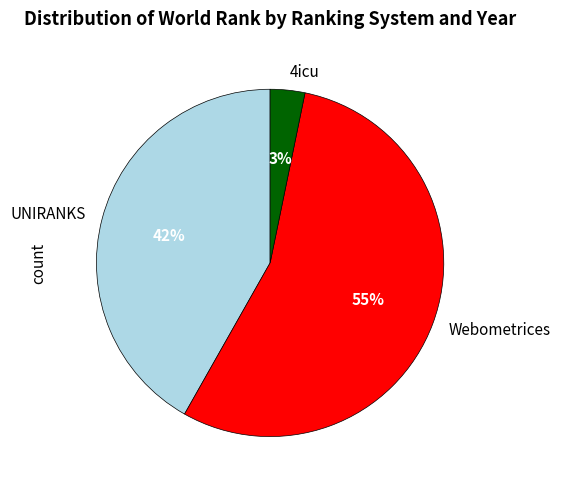

Is there a majority slice in this chart?

Yes